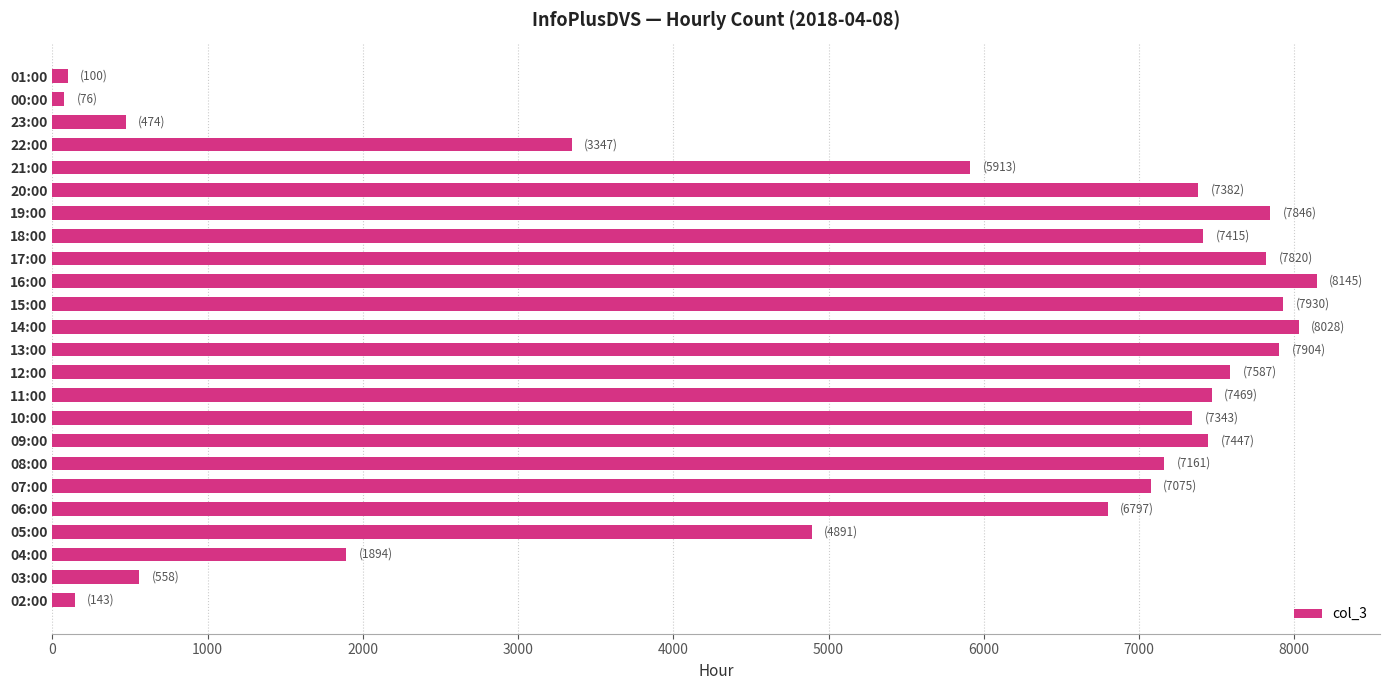

Is it true that the value at 06:00 is 6797?

True